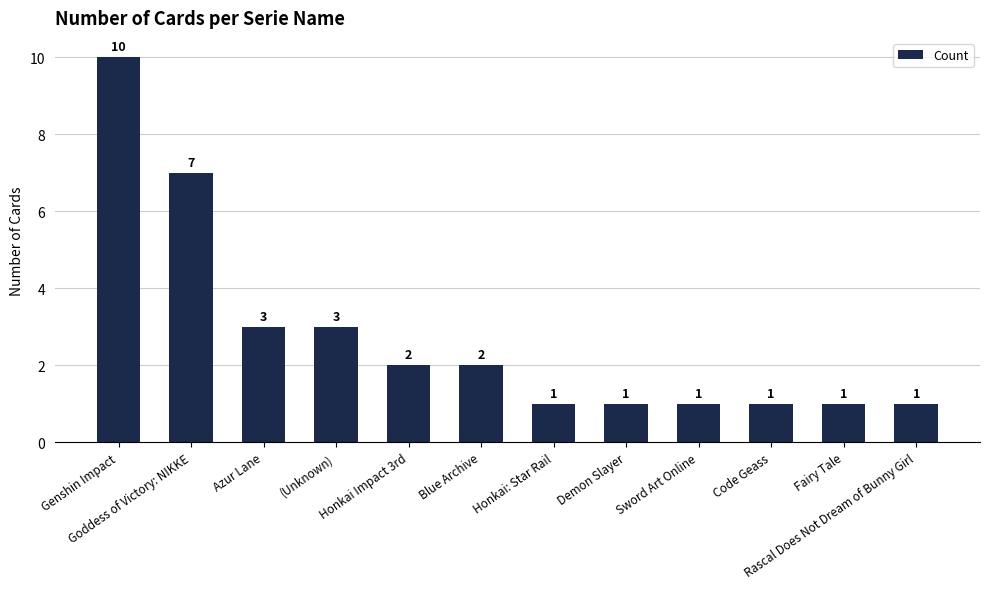

What is the label of the 10th bar from the right?

Azur Lane